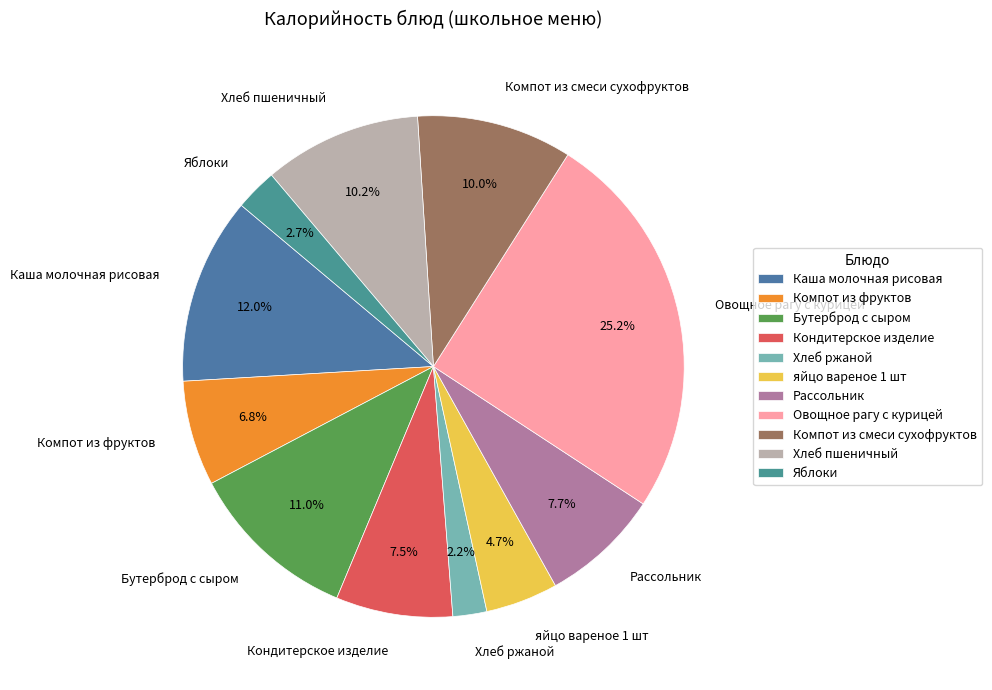

The Бутерброд с сыром slice represents 11% of the pie. True or false?

True